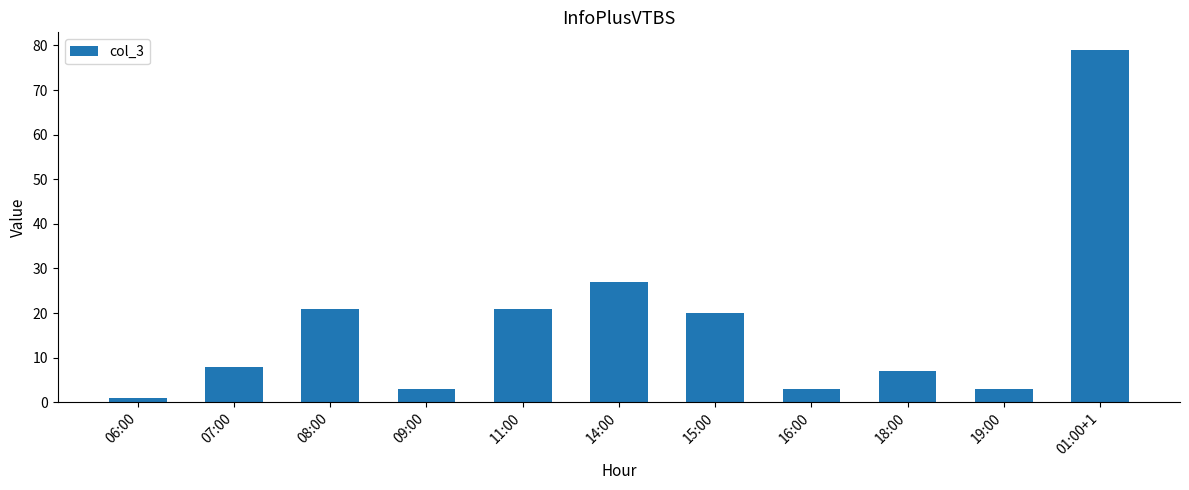

Which category has the lowest value across all series?

06:00